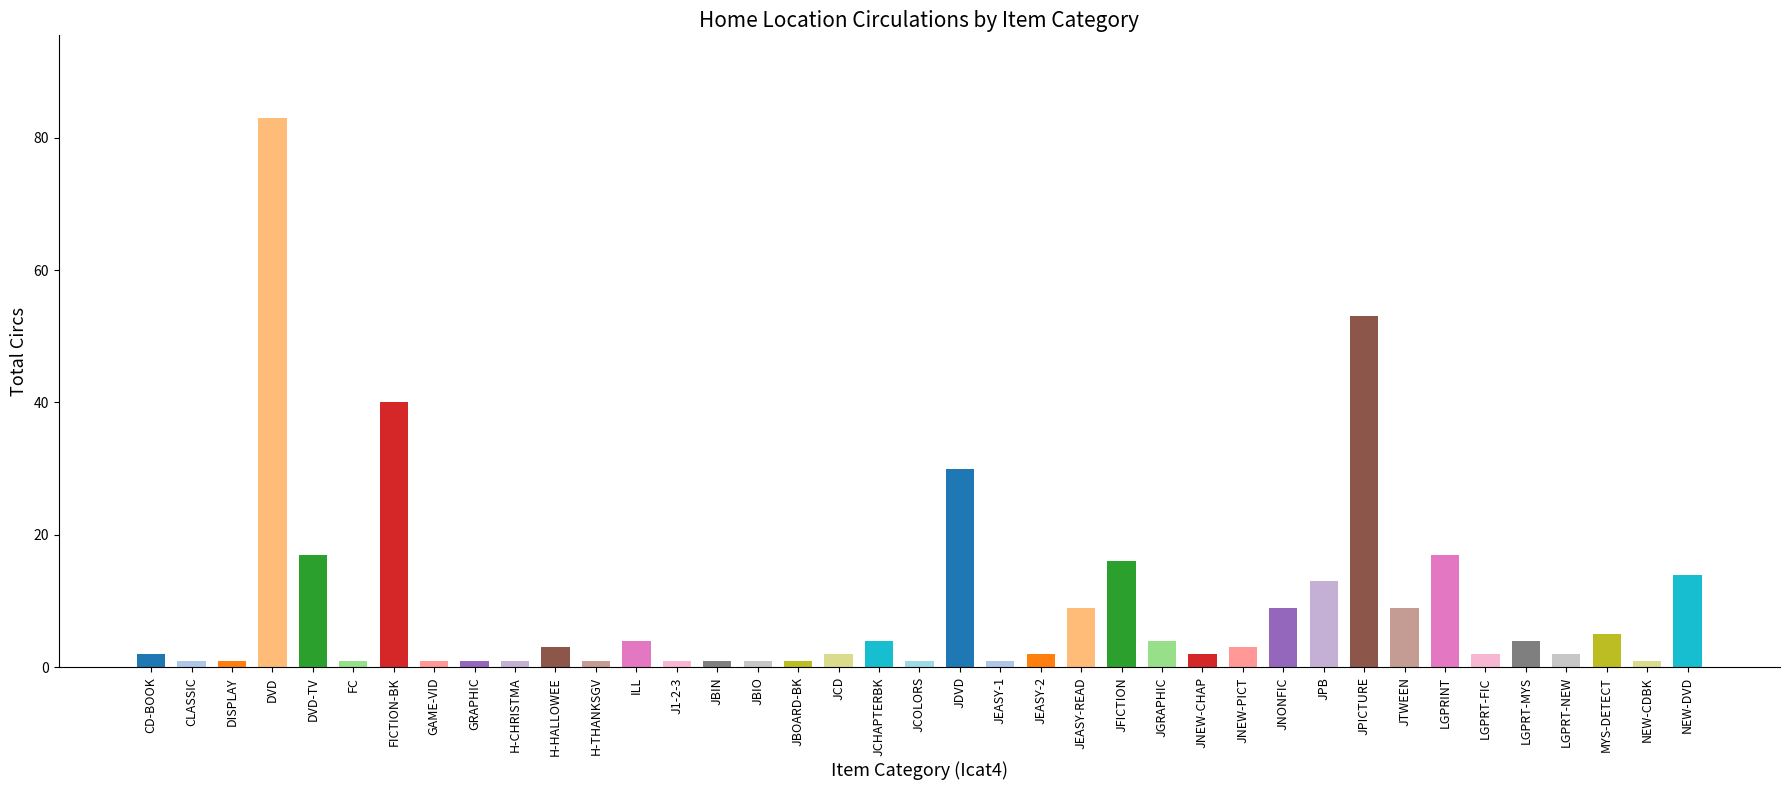

What is the difference between the second highest and minimum values?

52